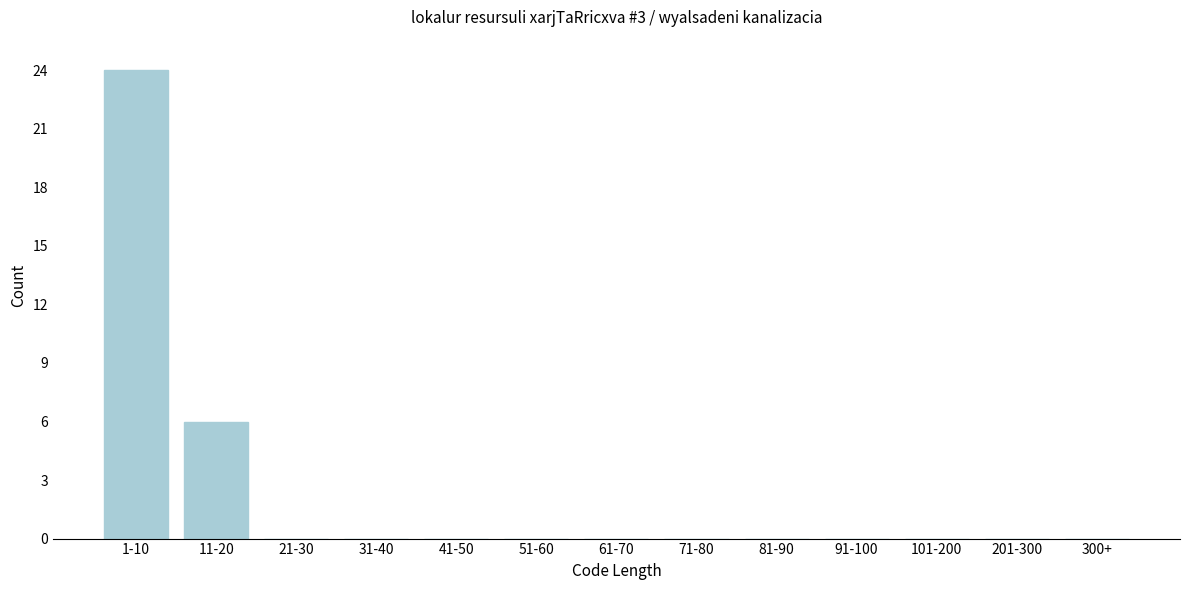

Reading left to right, extract all data points from this chart.

1-10=24	11-20=6	21-30=0	31-40=0	41-50=0	51-60=0	61-70=0	71-80=0	81-90=0	91-100=0	101-200=0	201-300=0	300+=0